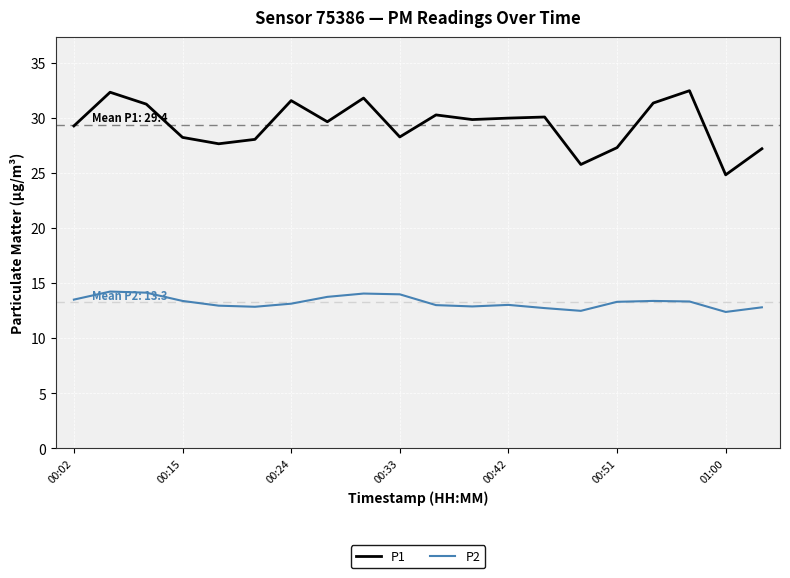

True or false: P2 and P1 intersect in this chart.

False